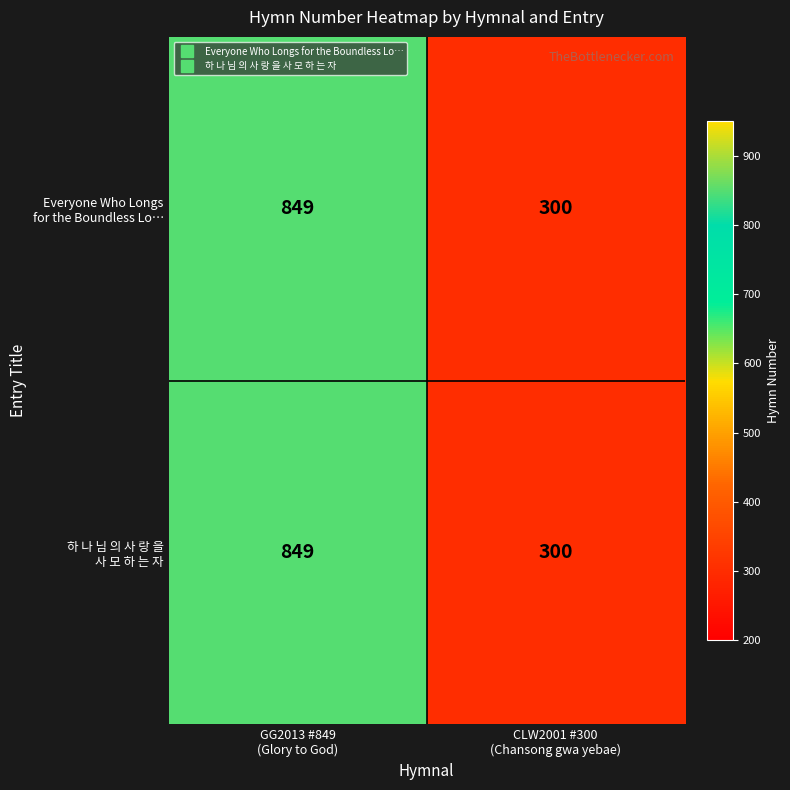

Count the number of categories in the chart.

2